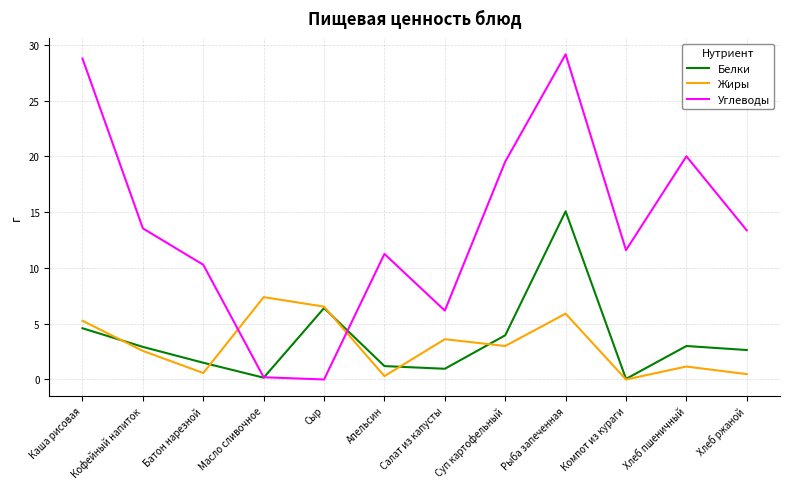

What position from the left is Рыба запеченная?

9